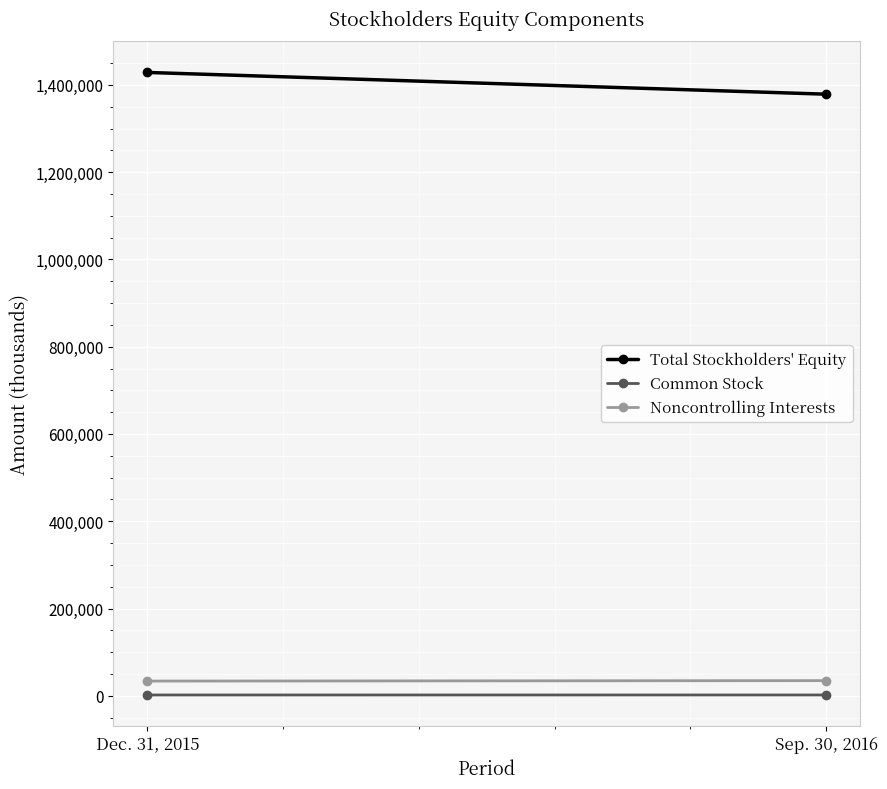

What is the difference between the highest and lowest values at Dec. 31, 2015?

1426698